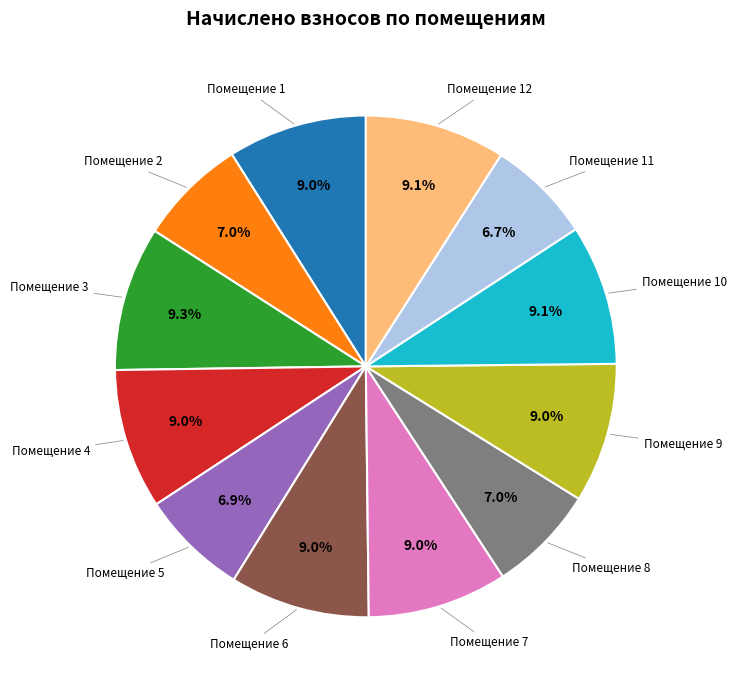

Is there any slice that represents more than half of the pie?

No